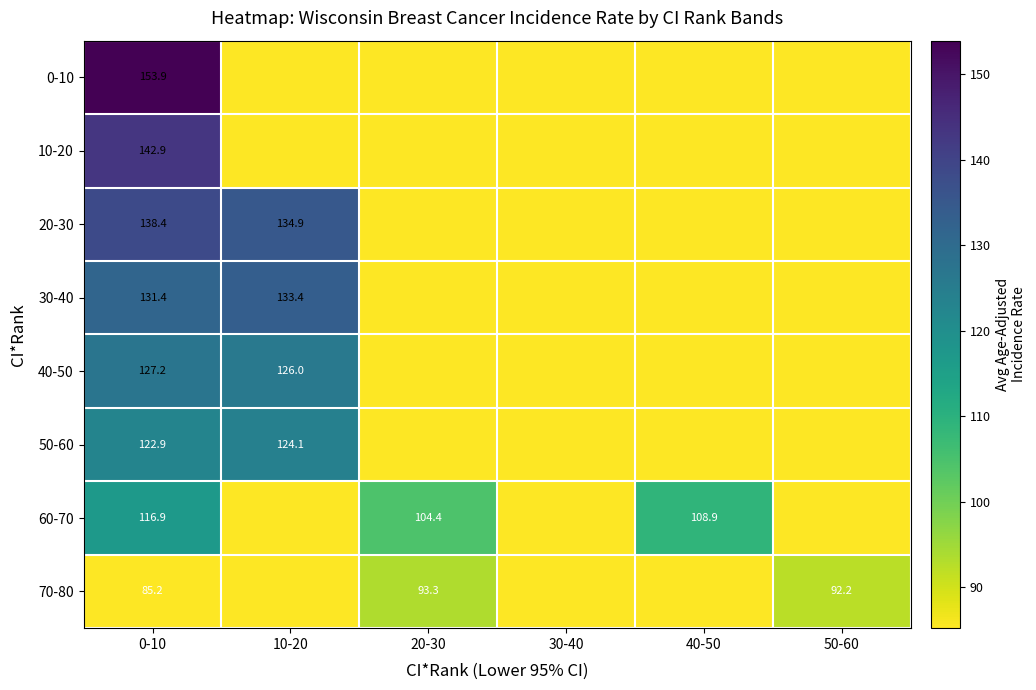

Is the value of 70-80 at 0-10 greater than the value of 40-50 at 10-20?

No